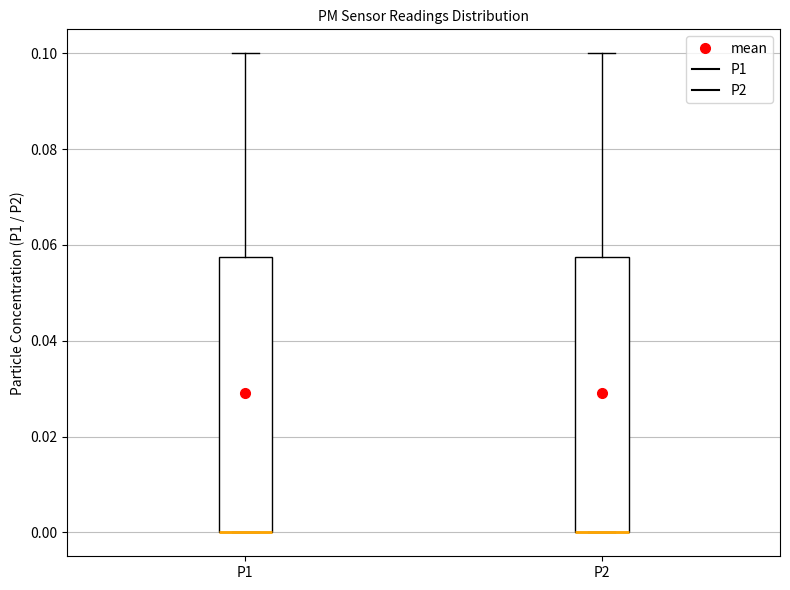

Where is the lower edge of the box for P1 on the y-axis? The values are not printed on the chart, so give them approximately, as read against the axis.

0.000